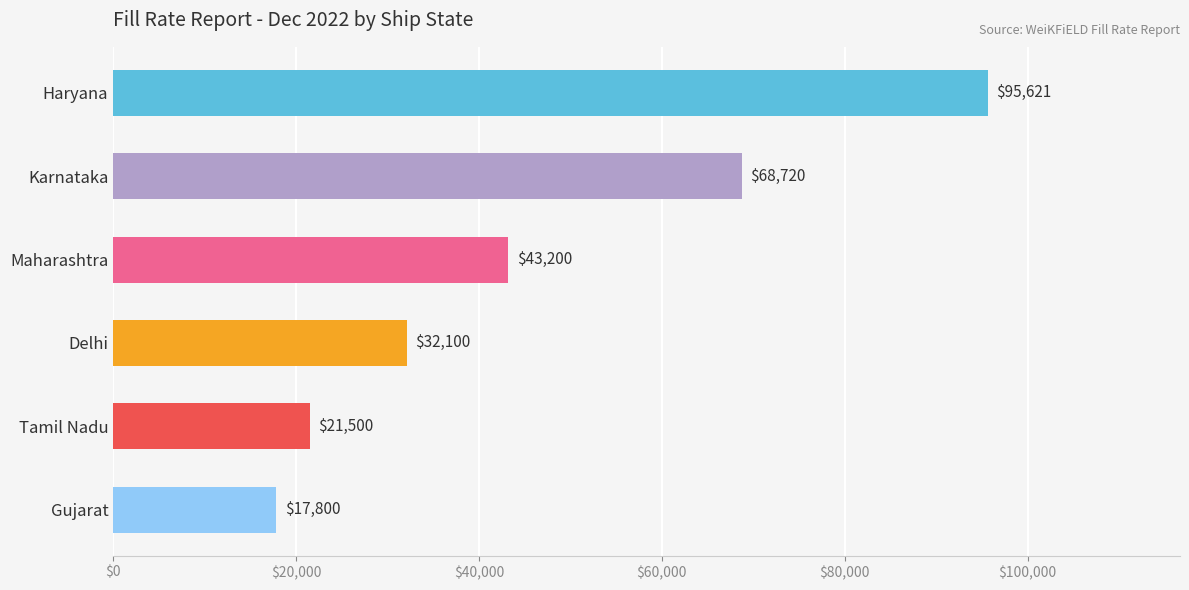

True or false: the data shows 21500.0 at Tamil Nadu.

True